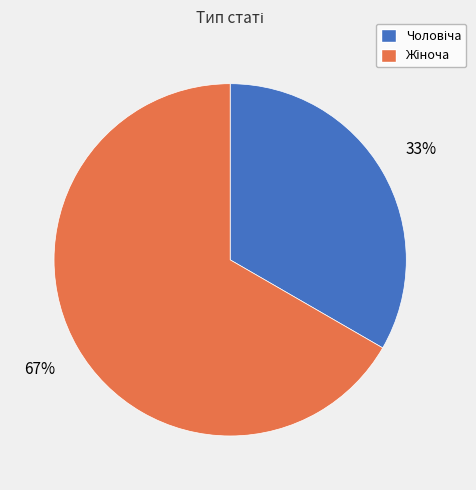

Does any single category account for the majority?

Yes